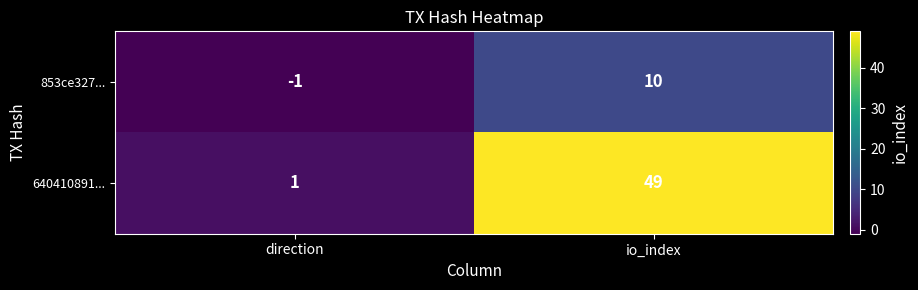

At which label is 853ce327... closest to 4?

direction